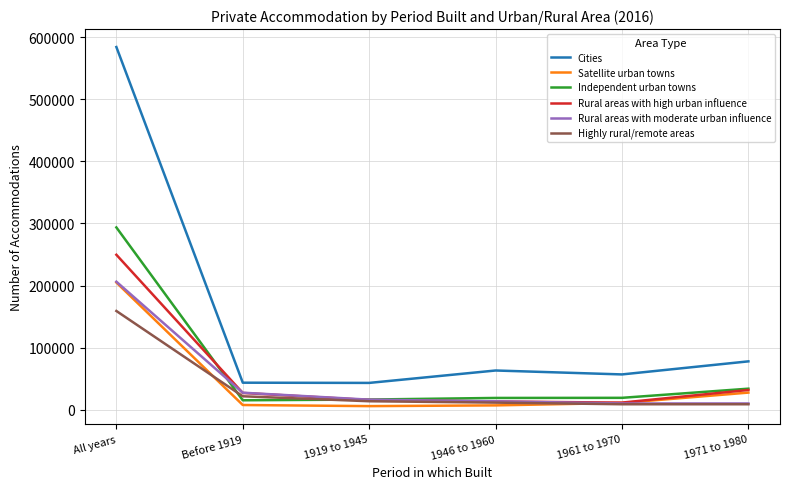

What is the highest value of the Rural areas with high urban influence series?

249581